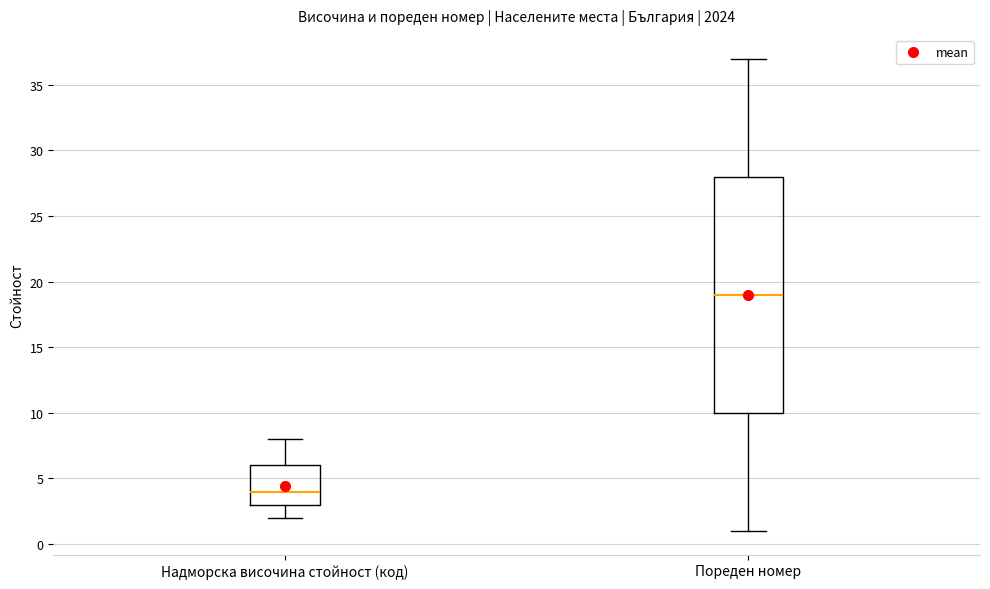

Reading left to right, read every box against the y-axis: the position of its median line, the range the box covers, and the ends of its whiskers. The values are not printed on the chart, so give them approximately, as read against the axis.

Надморска височина стойност (код): median 4, box 3 to 6, whiskers 2 to 8
Пореден номер: median 19, box 10 to 28, whiskers 1 to 37